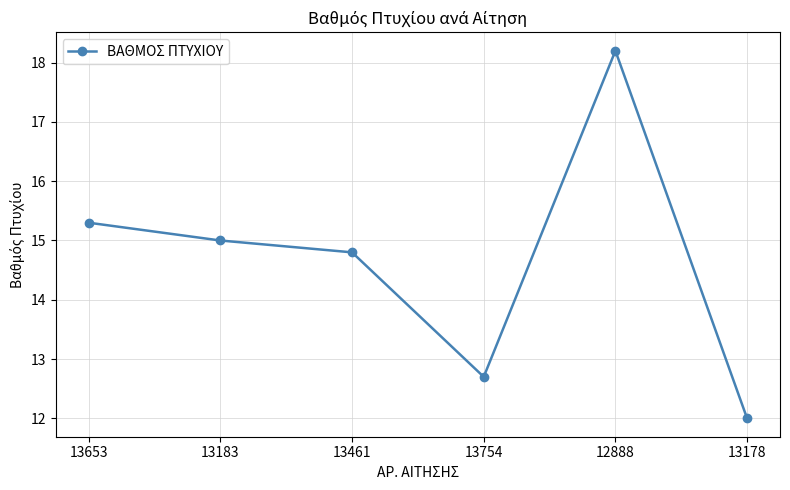

Reading left to right, what are all the values shown in this chart?

13653=15.3	13183=15.0	13461=14.8	13754=12.7	12888=18.2	13178=12.0